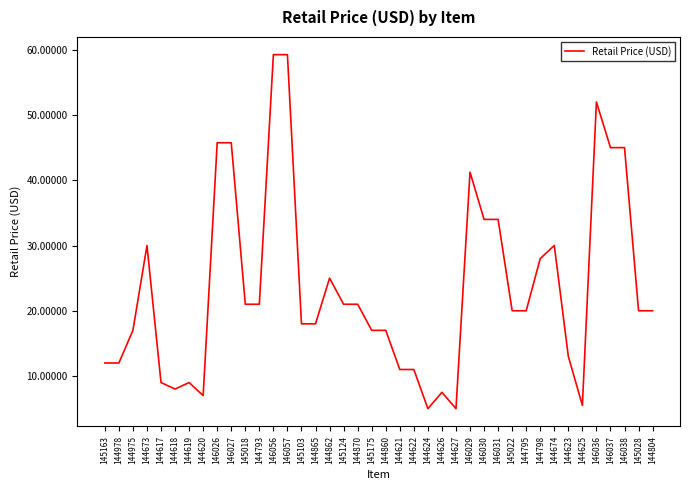

What is the minimum value shown in the chart?

5.0